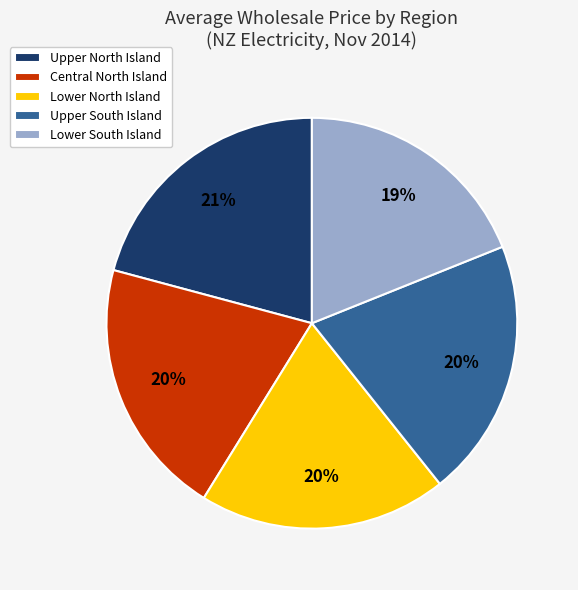

To the nearest percent, what is the combined percentage of Upper South Island and Lower South Island?

39%